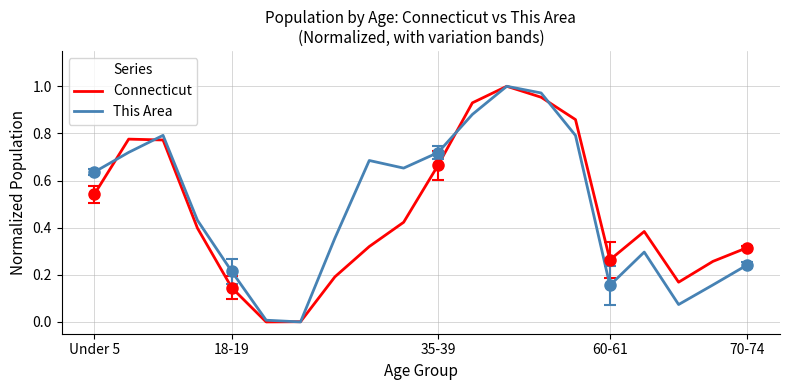

What is the highest value of the Connecticut series?

1.0